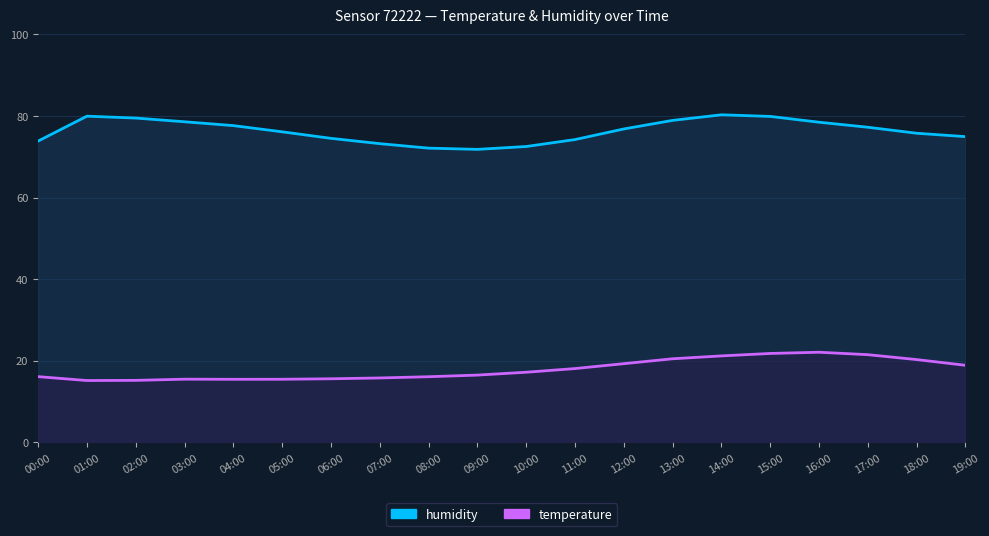

Does the chart have visible grid lines?

Yes